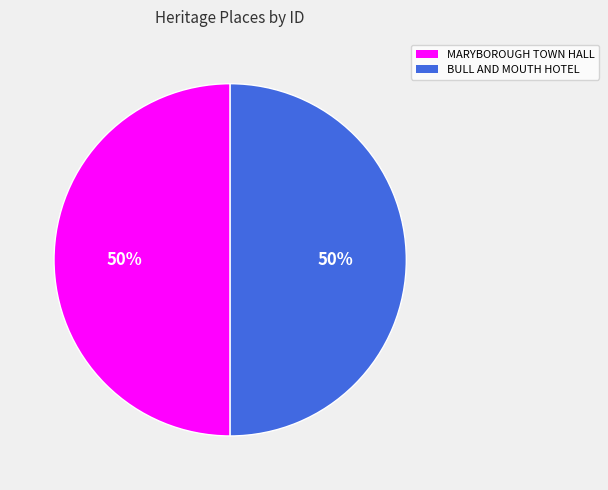

True or false: BULL AND MOUTH HOTEL accounts for 50% of the total.

True